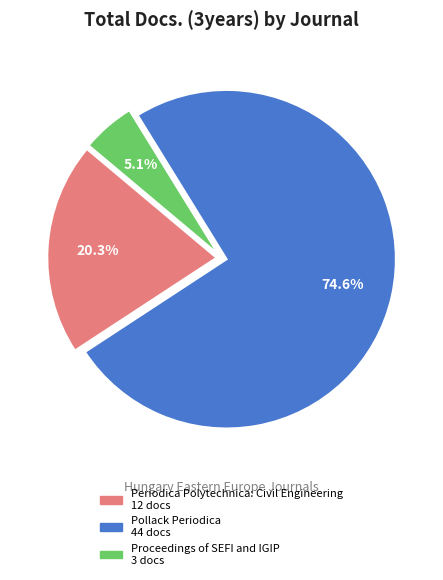

True or false: Periodica Polytechnica: Civil Engineering accounts for 11% of the total.

False